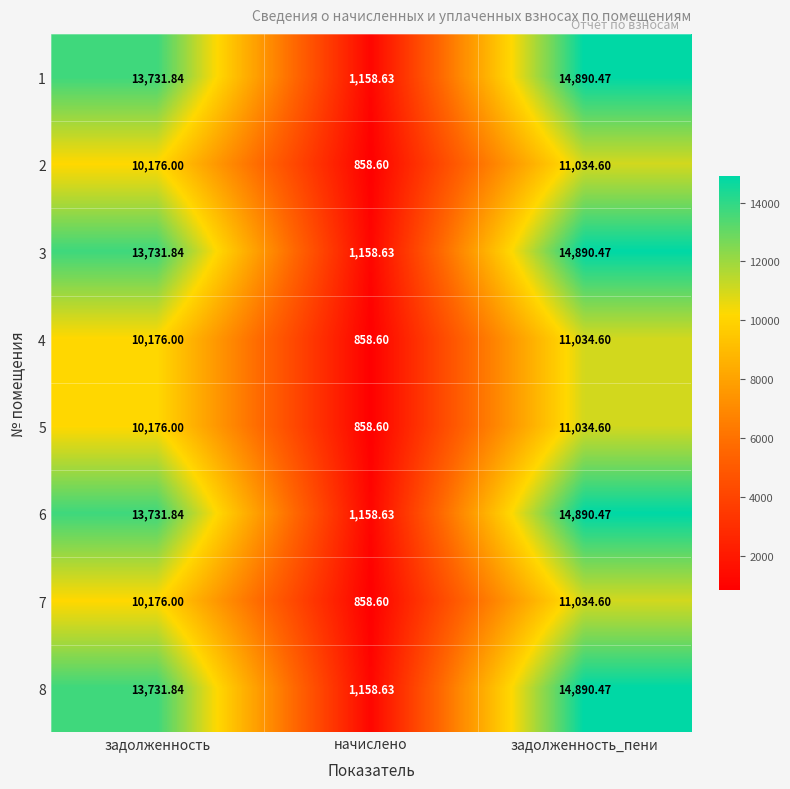

At which label is 8 closest to 8024?

задолженность